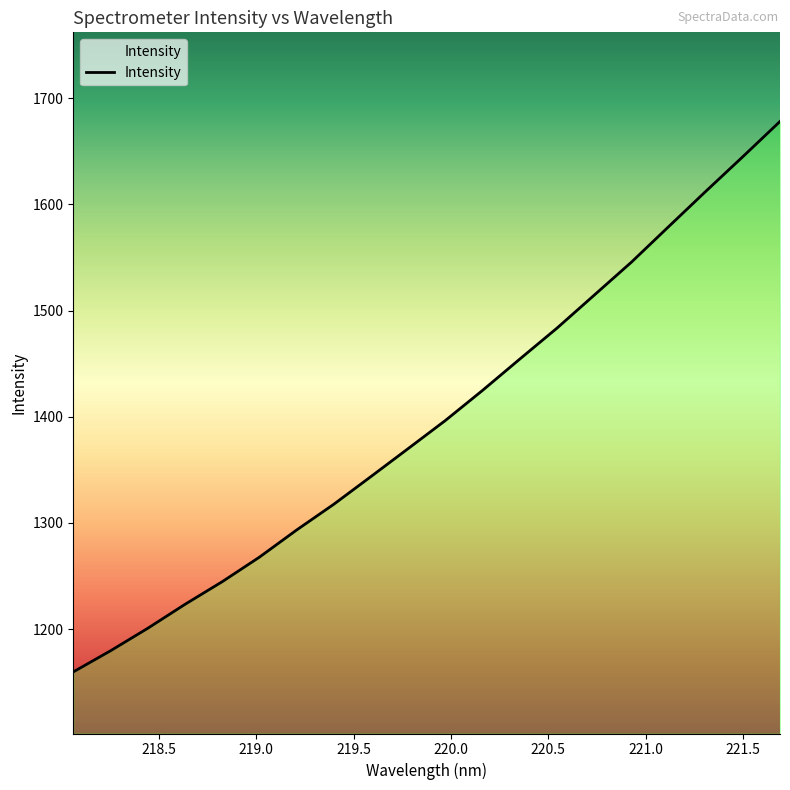

What is the maximum value shown in the chart?

1678.0